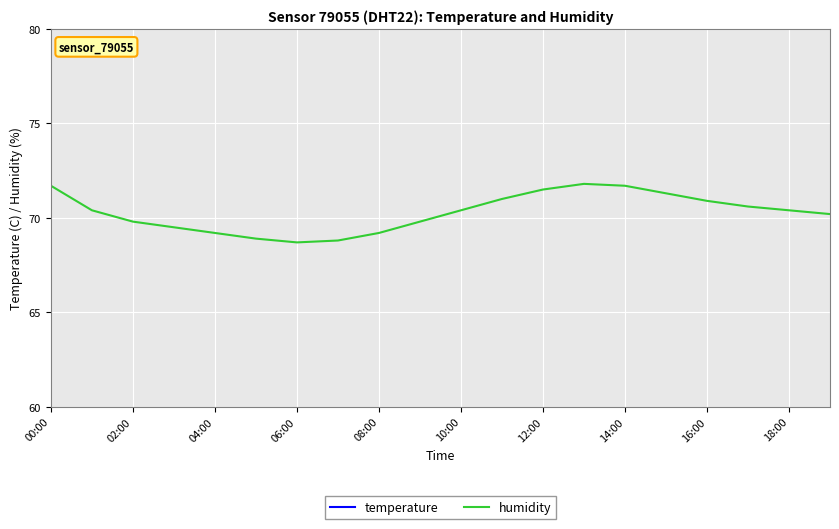

The value of humidity at 02:00 is 19.8. True or false?

False